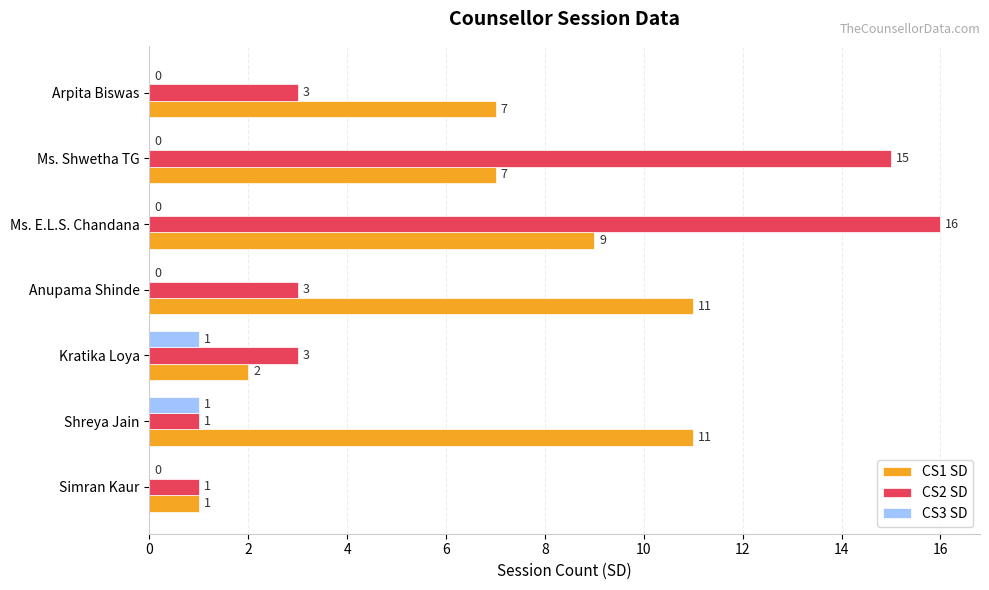

What is the greatest value displayed?

16